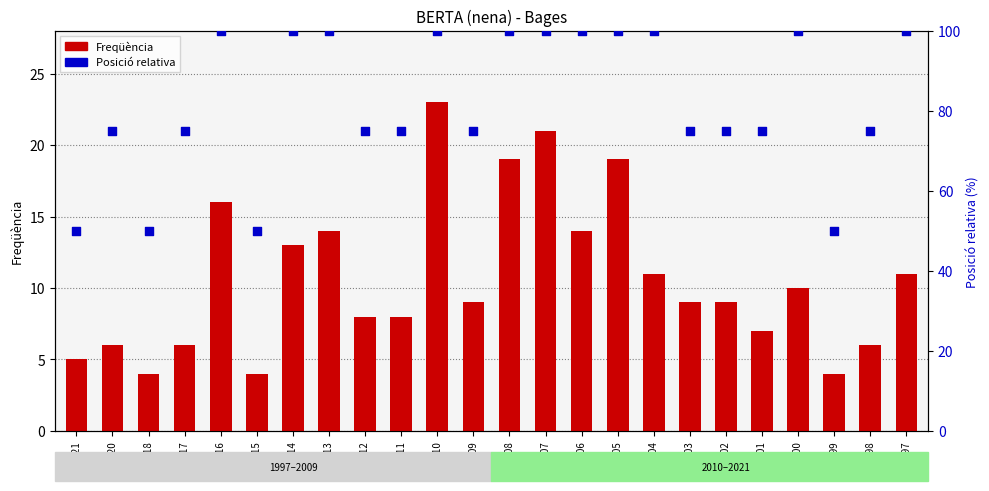

What are all the series names shown in the legend?

Freqüència, Posició relativa